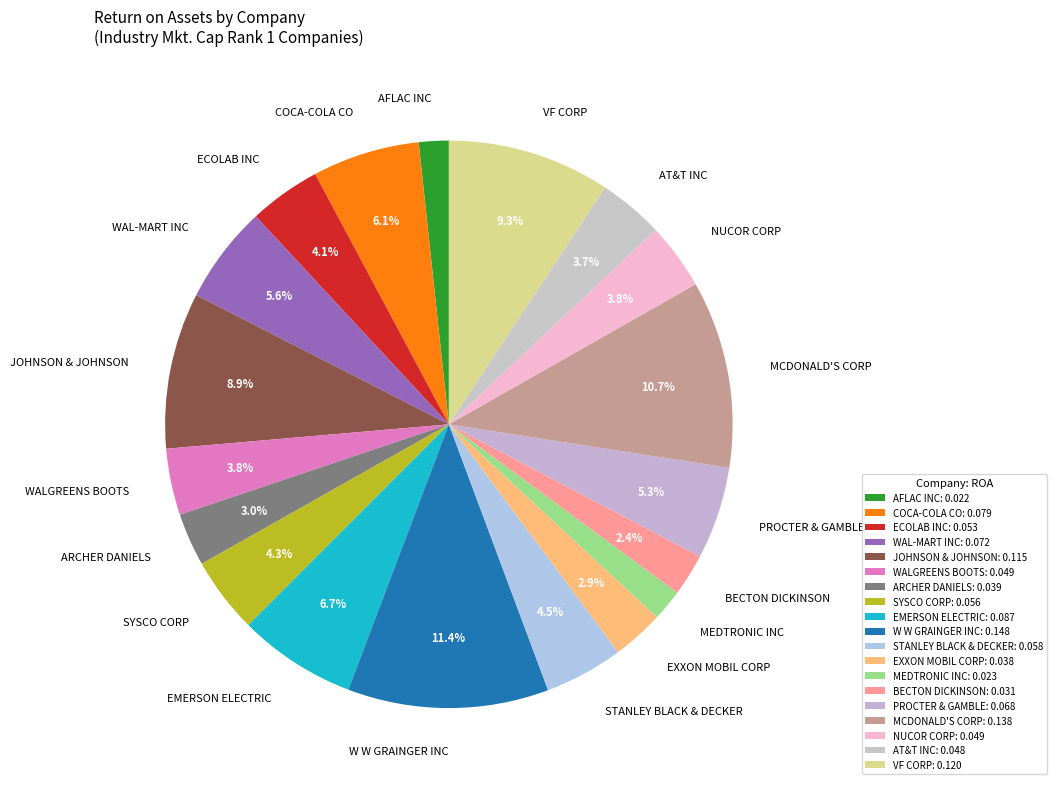

What is the ratio of the value at PROCTER & GAMBLE to the value at W W GRAINGER INC?

0.5